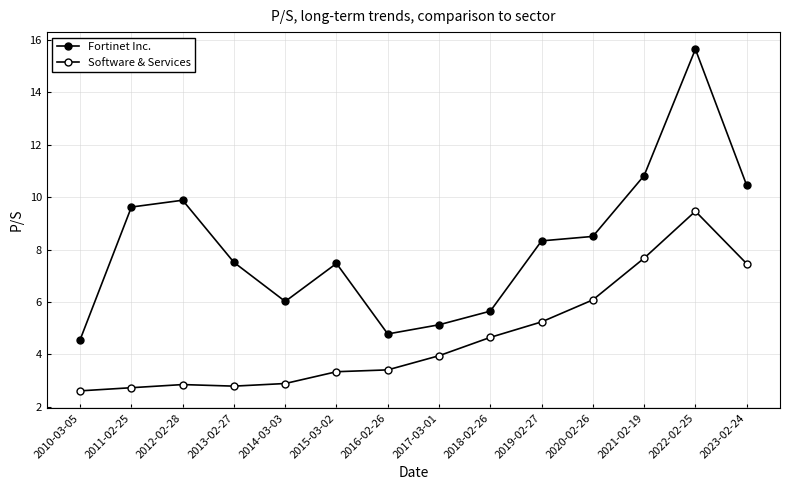

Is this an area chart (filled region under the line)?

No